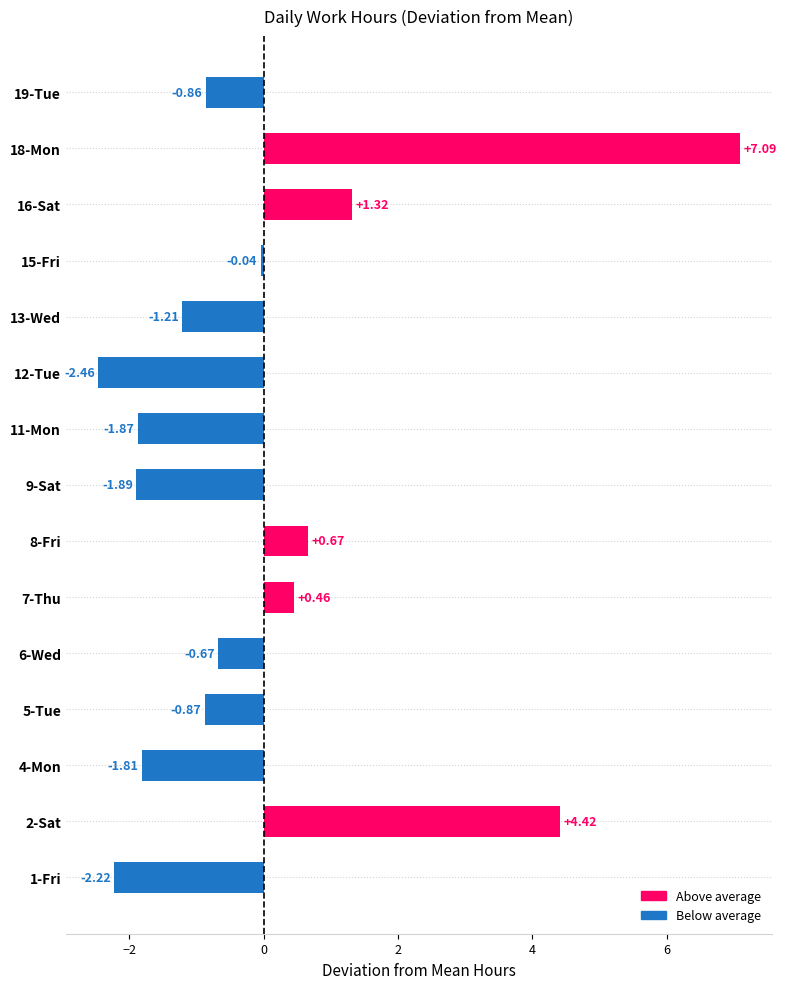

What is the maximum value shown in the chart?

7.1